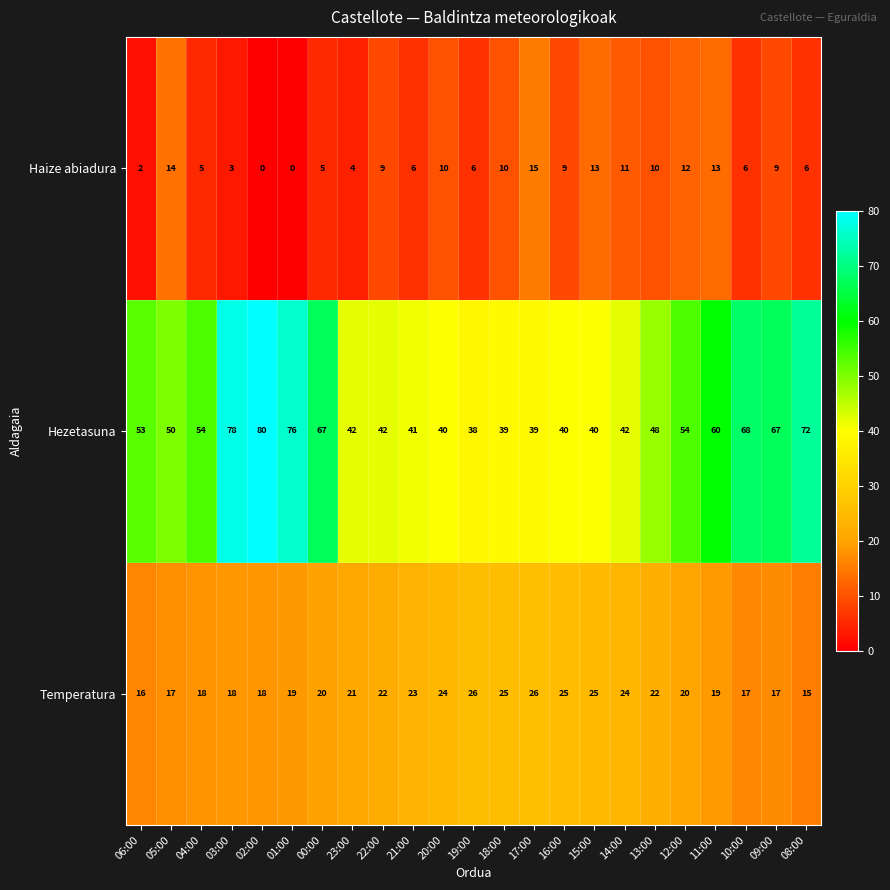

At which category is the sum across all series the highest?

03:00